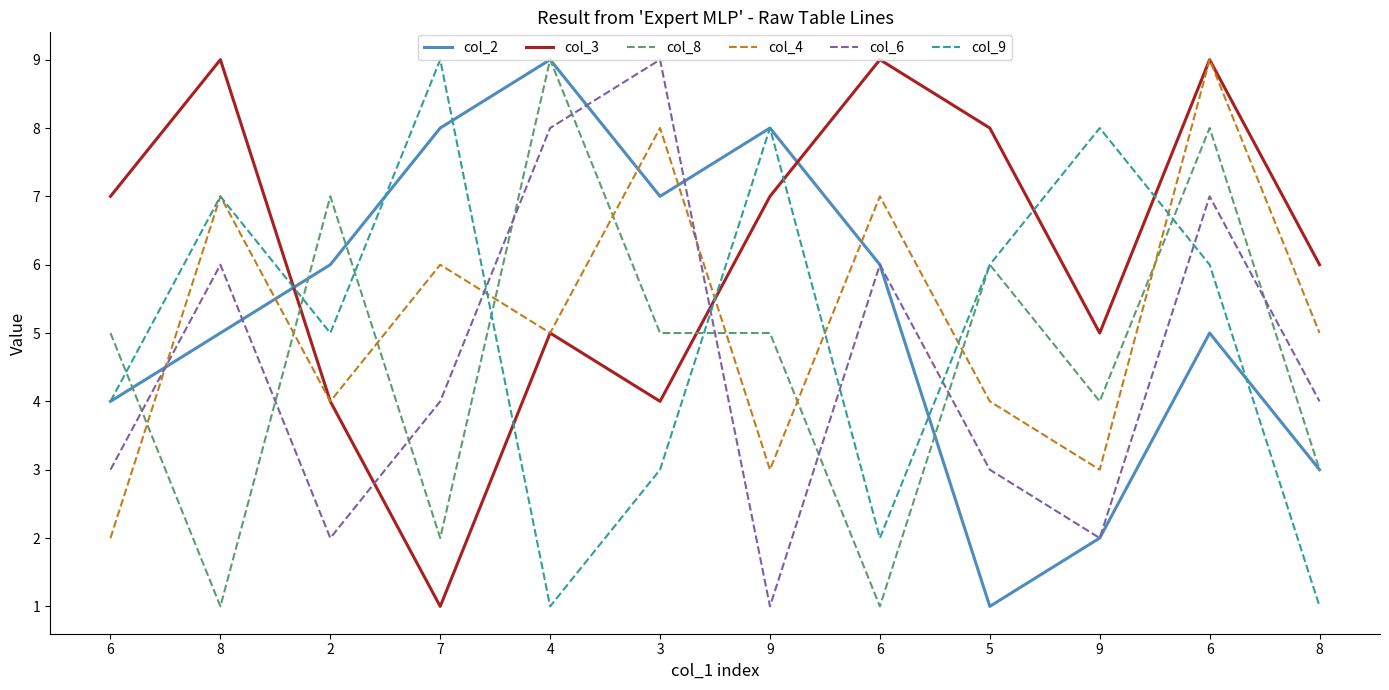

How many lines are shown in the chart?

6